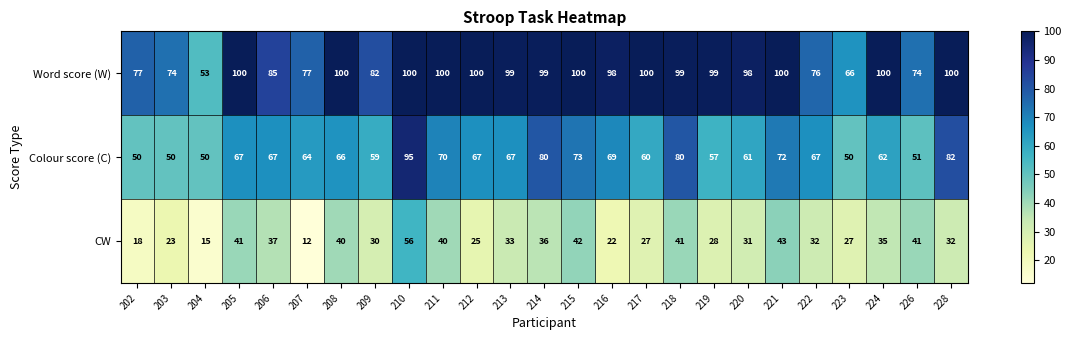

The value of CW at 215 is 24. True or false?

False